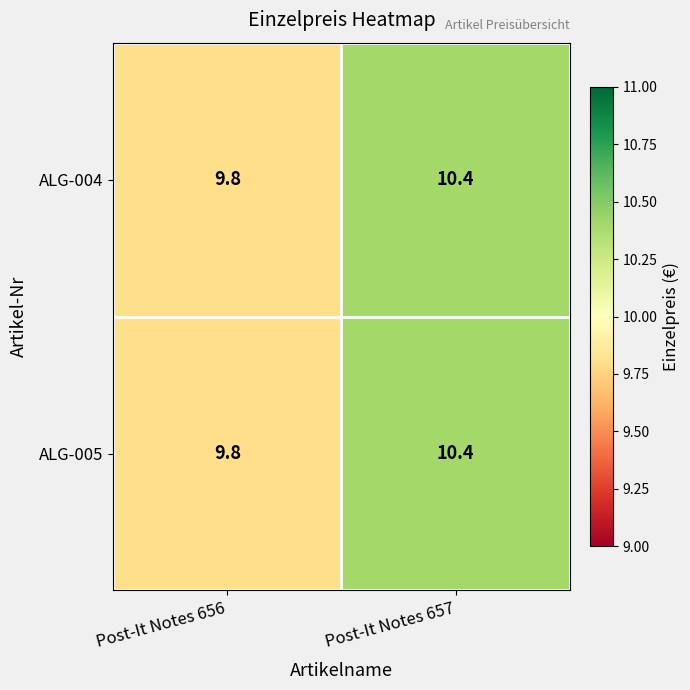

What is the total value across all series at Post-It Notes 656?

19.6